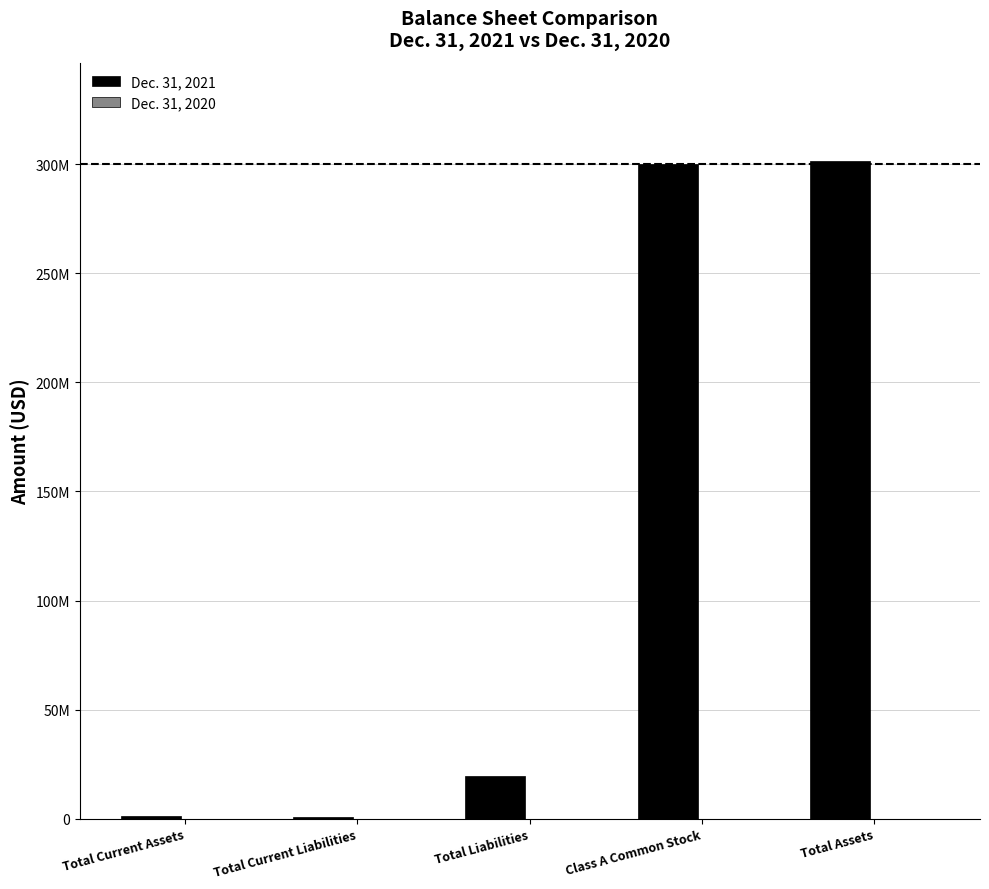

List the series in order of their peak value, highest first.

Dec. 31, 2021, Dec. 31, 2020